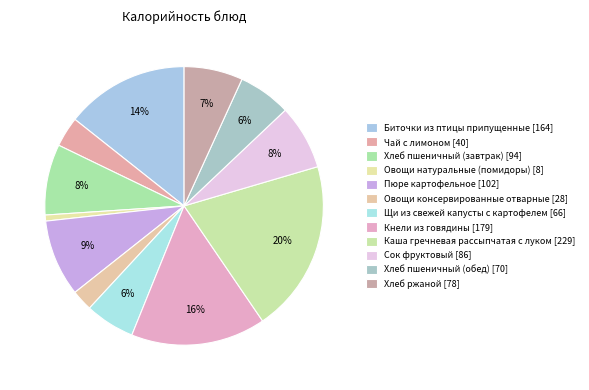

What percentage is NOT represented by Щи из свежей капусты с картофелем?

94.2%